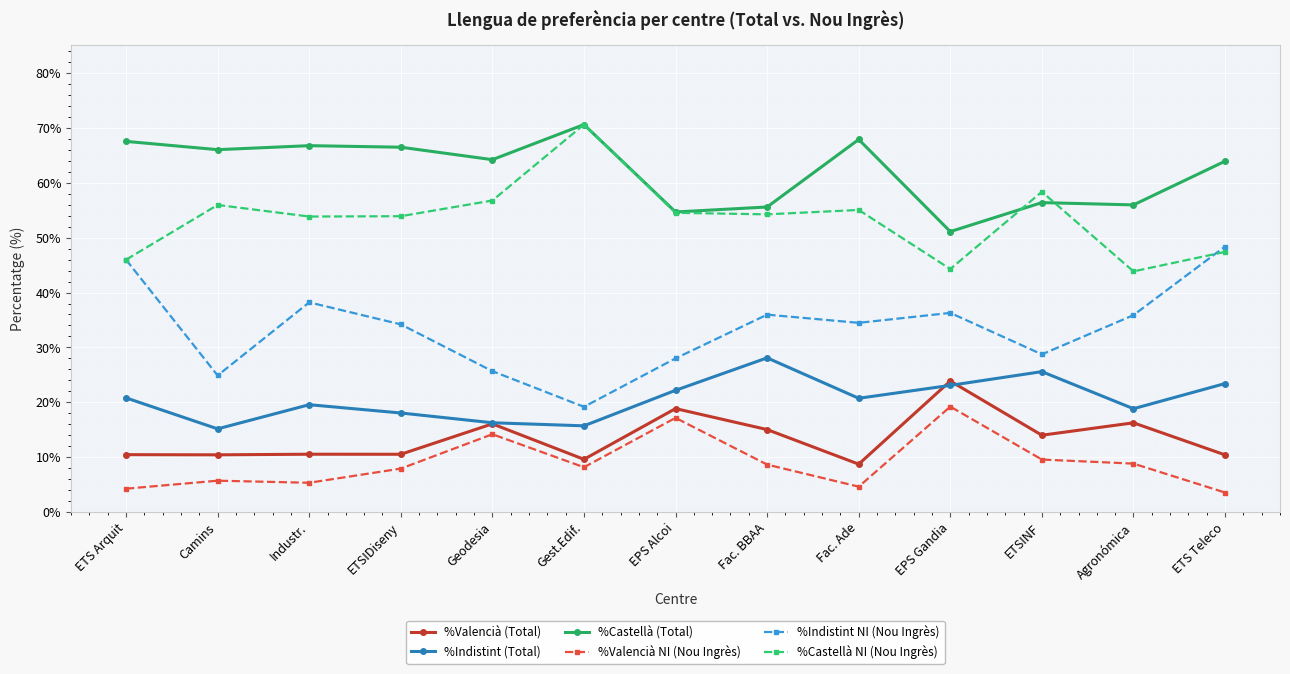

Which label corresponds to the largest value in the chart?

Gest.Edif.